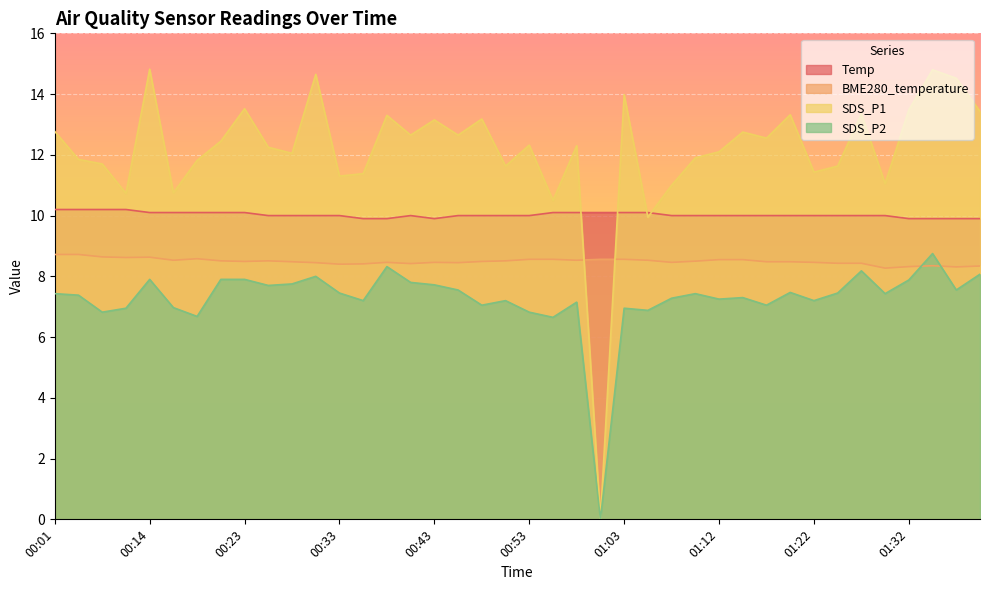

At which label is SDS_P1 closest to 7?

01:05